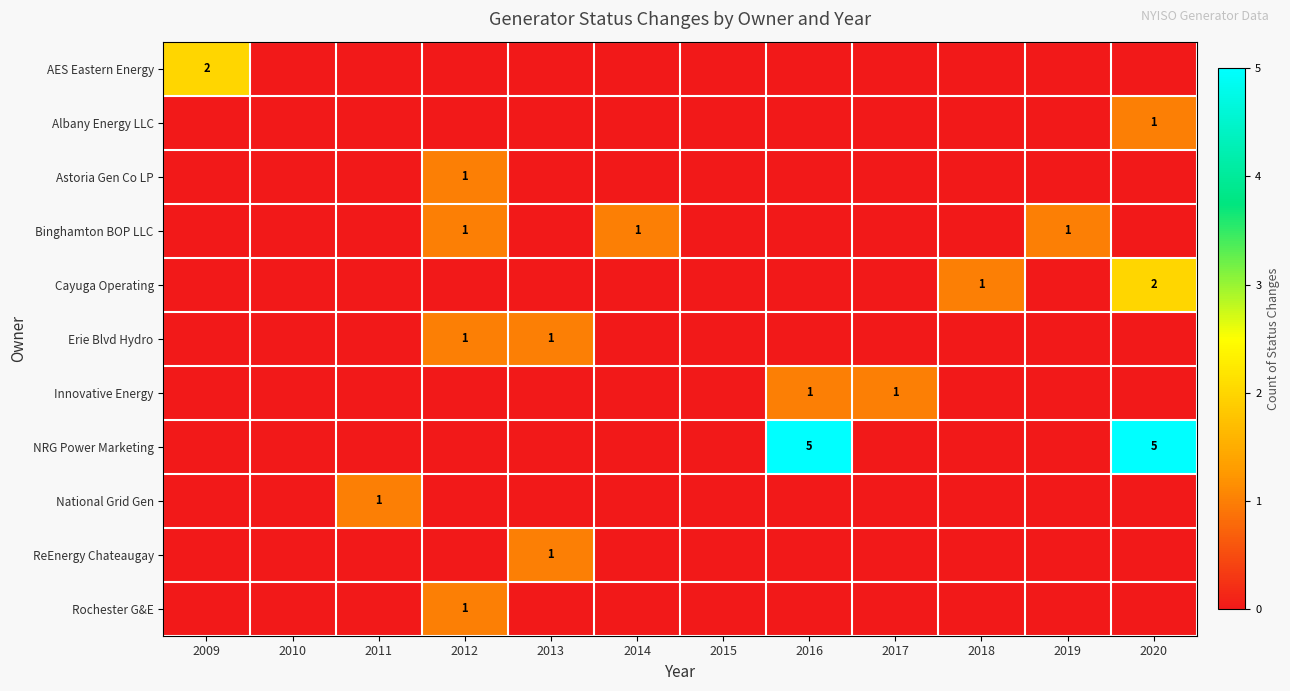

True or false: Binghamton BOP LLC has a value of 1 at 2019.

True